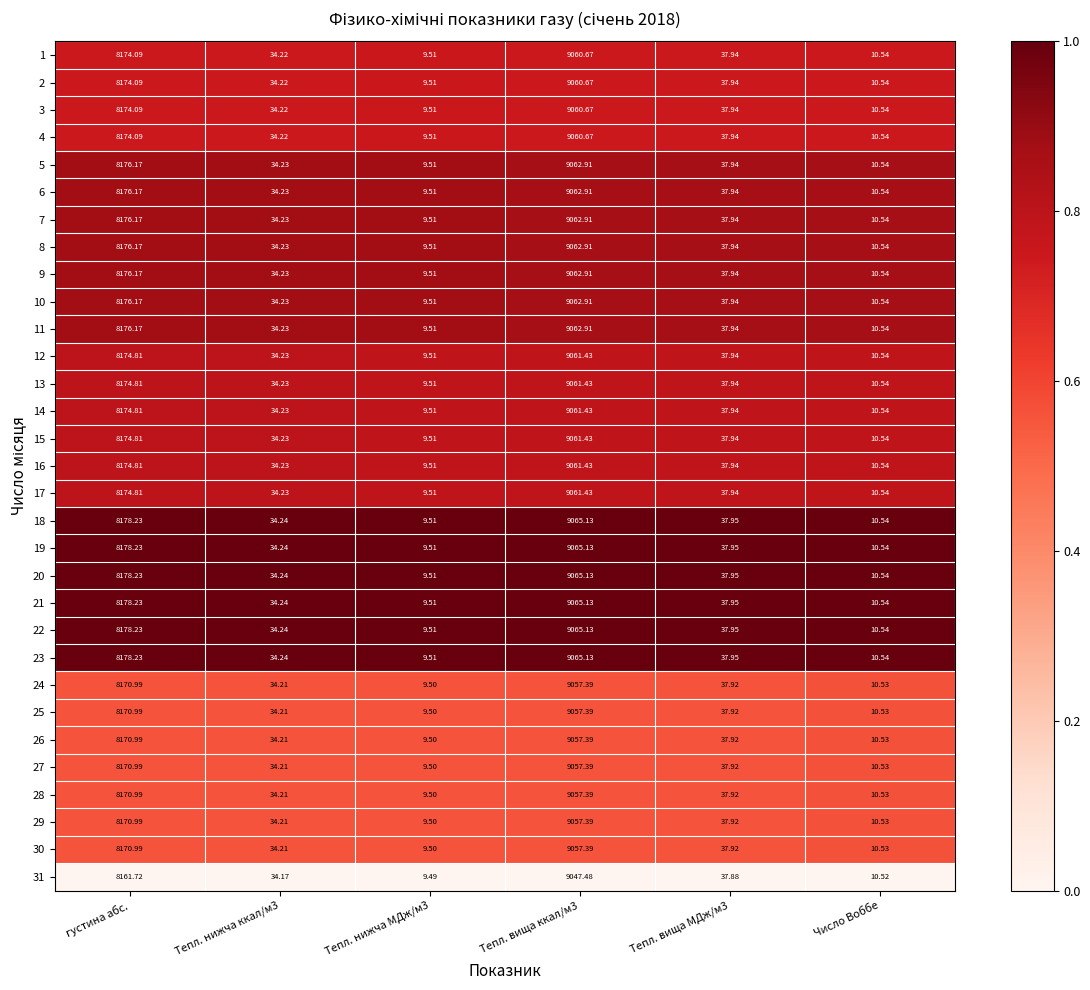

Is the value of 11 at Тепл. вища ккал/м3 greater than the value of 13 at Число Воббе?

Yes